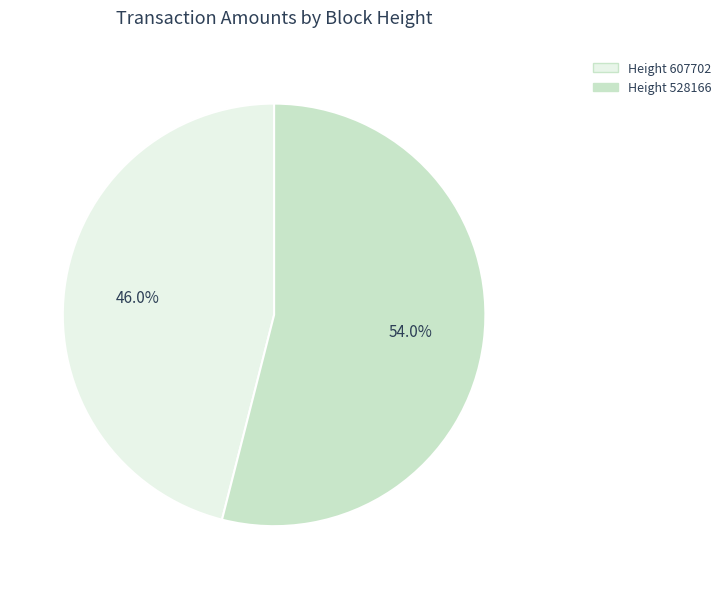

Is there a majority slice in this chart?

Yes